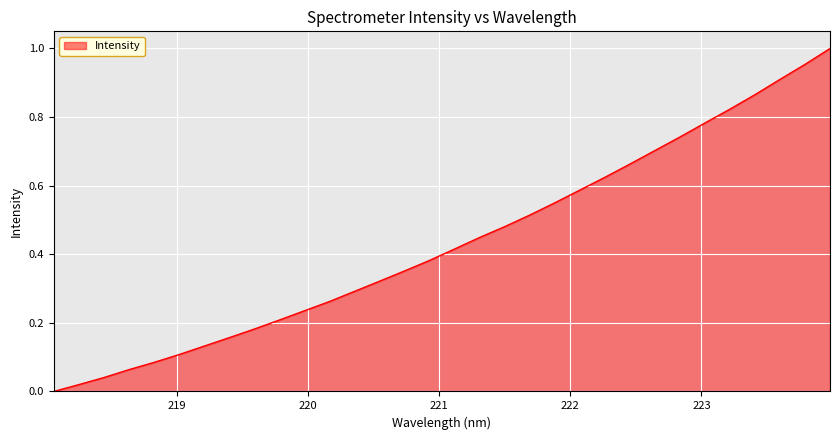

Where is the data nearest to the value 0?

218.0596